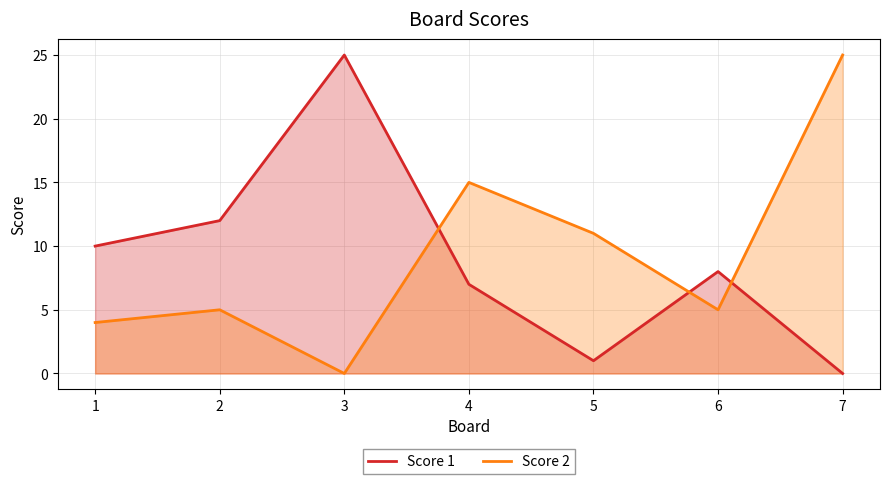

What is the value of the Score 2 point at the 2nd from the left?

5